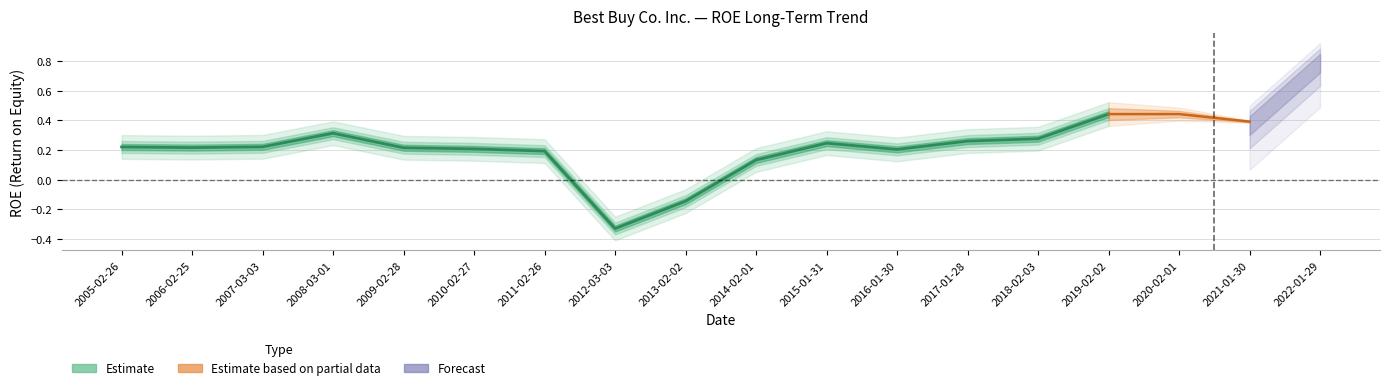

List the labels in order of value, smallest first.

2012-03-03, 2013-02-02, 2014-02-01, 2011-02-26, 2016-01-30, 2010-02-27, 2009-02-28, 2006-02-25, 2005-02-26, 2007-03-03, 2015-01-31, 2017-01-28, 2018-02-03, 2008-03-01, 2021-01-30, 2019-02-02, 2020-02-01, 2022-01-29